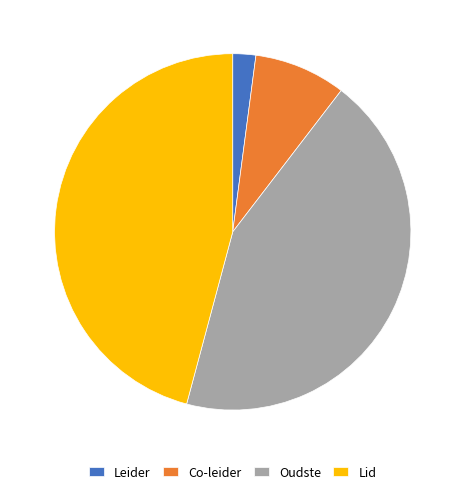

Is there any slice that represents more than half of the pie?

No